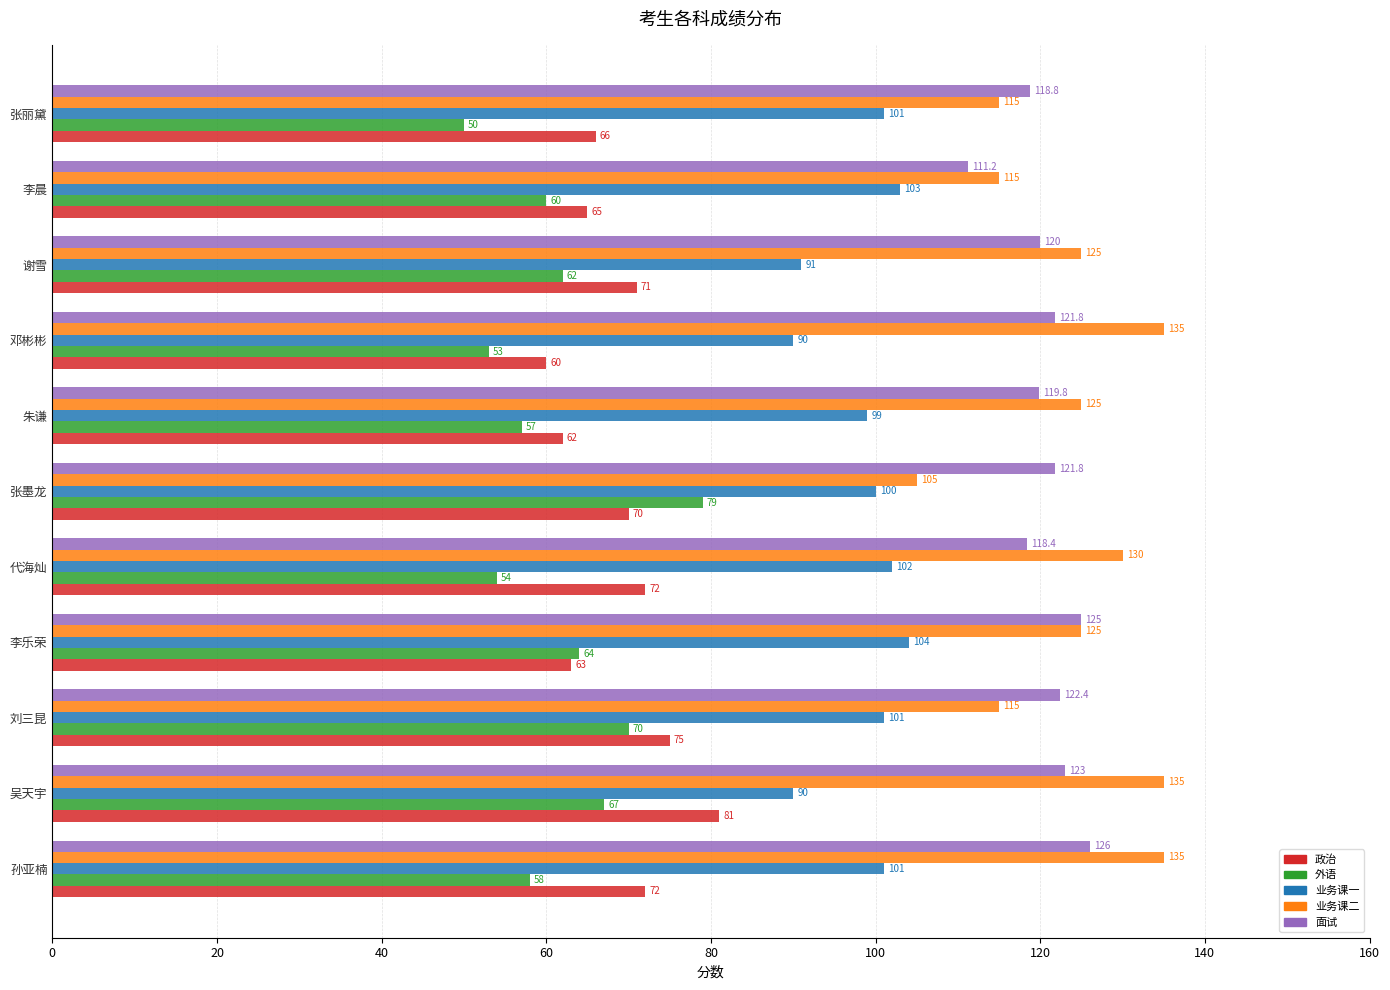

What is the difference between the highest and lowest values at 吴天宇?

68.0